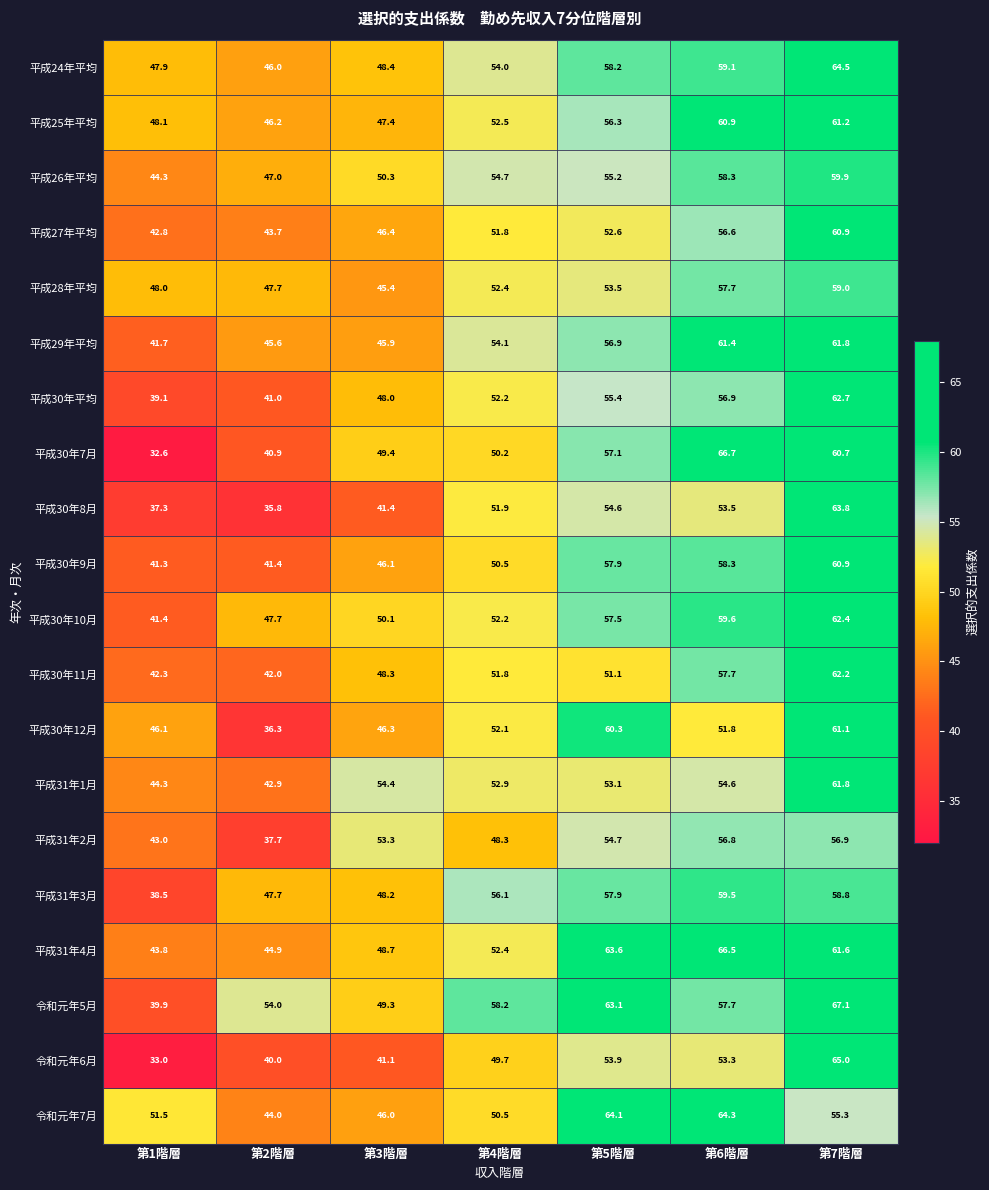

What is the difference between the highest and lowest values at 第3階層?

13.3